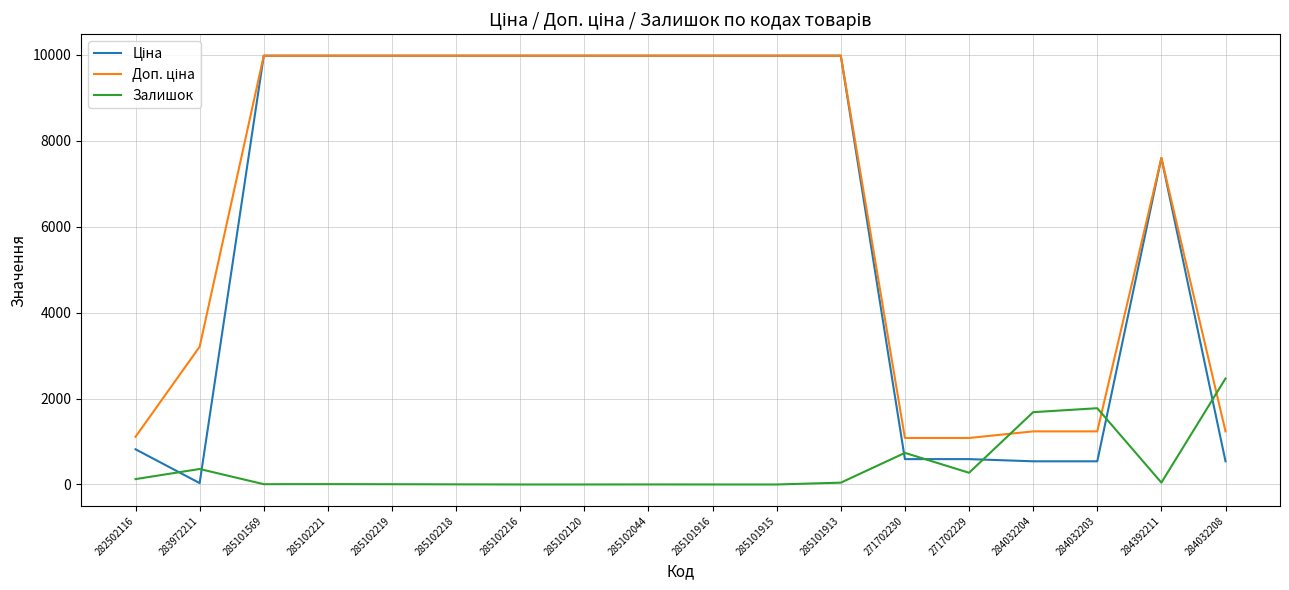

What value does the Залишок series have at 285102218?

3.0